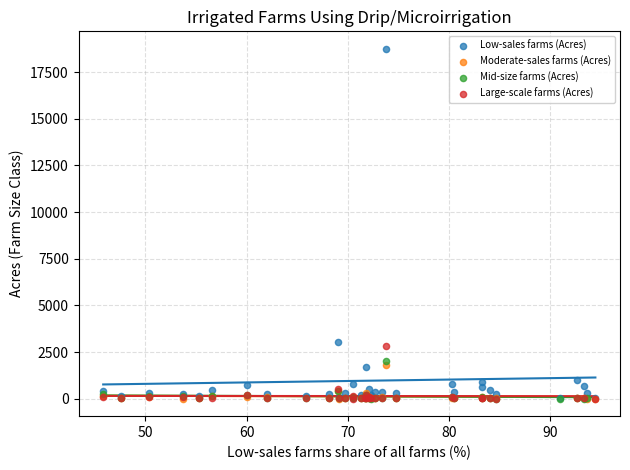

Which series contains the highest Y value?

Low-sales farms (Acres)